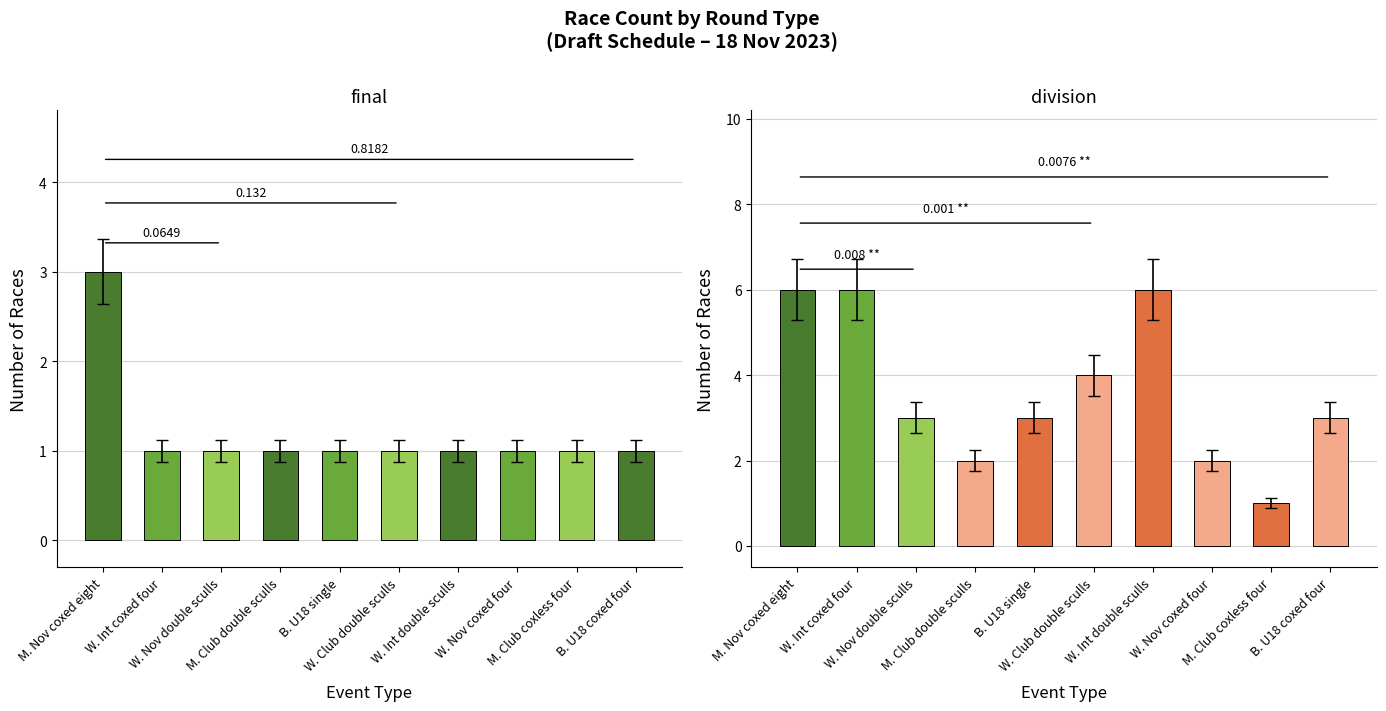

Reading right to left, transcribe all the data shown in this chart.

final: 1	1	1	1	1	1	1	1	1	3
division: 3	1	2	6	4	3	2	3	6	6